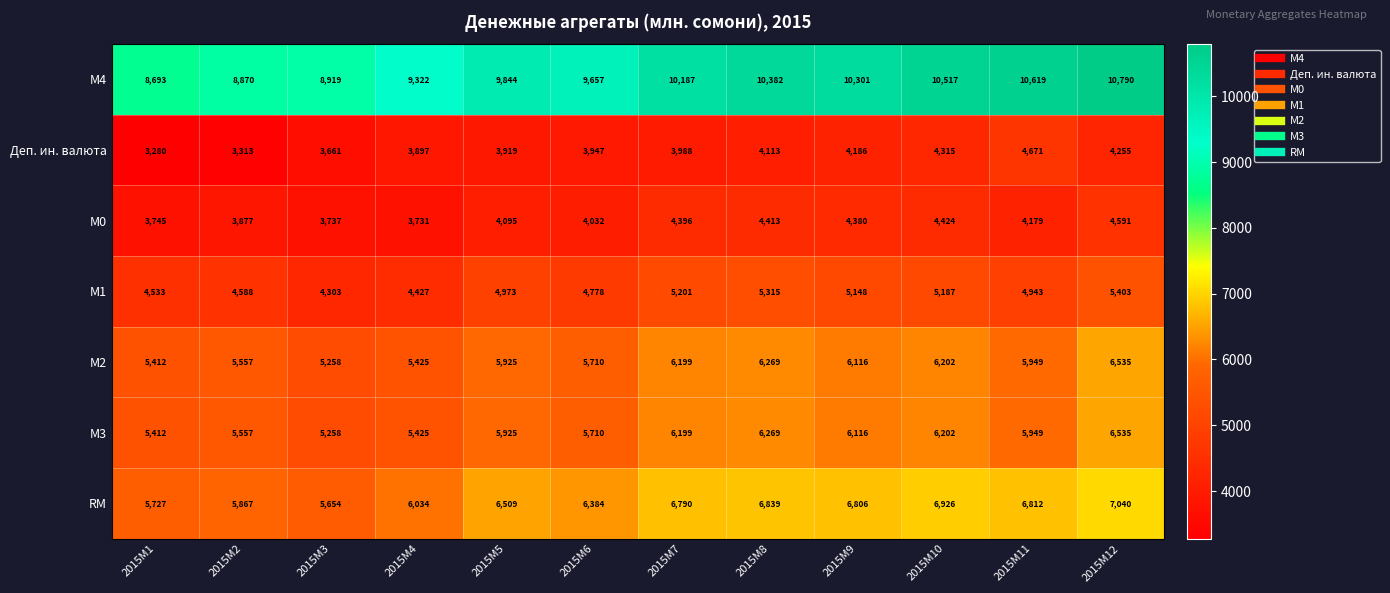

True or false: М2 has a value of 5710 at 2015M6.

True